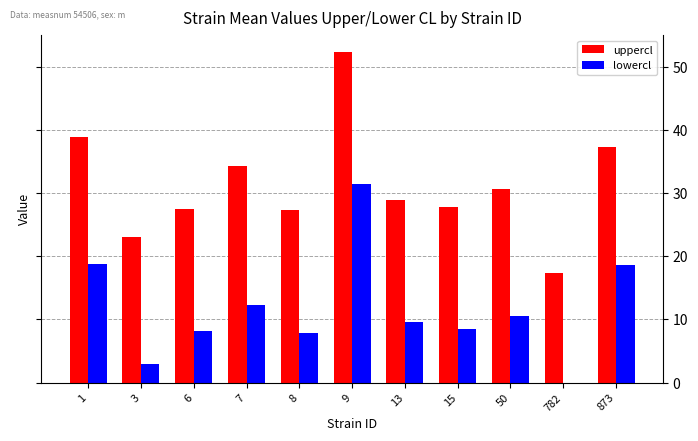

The value of uppercl at 9 is 75.7. True or false?

False